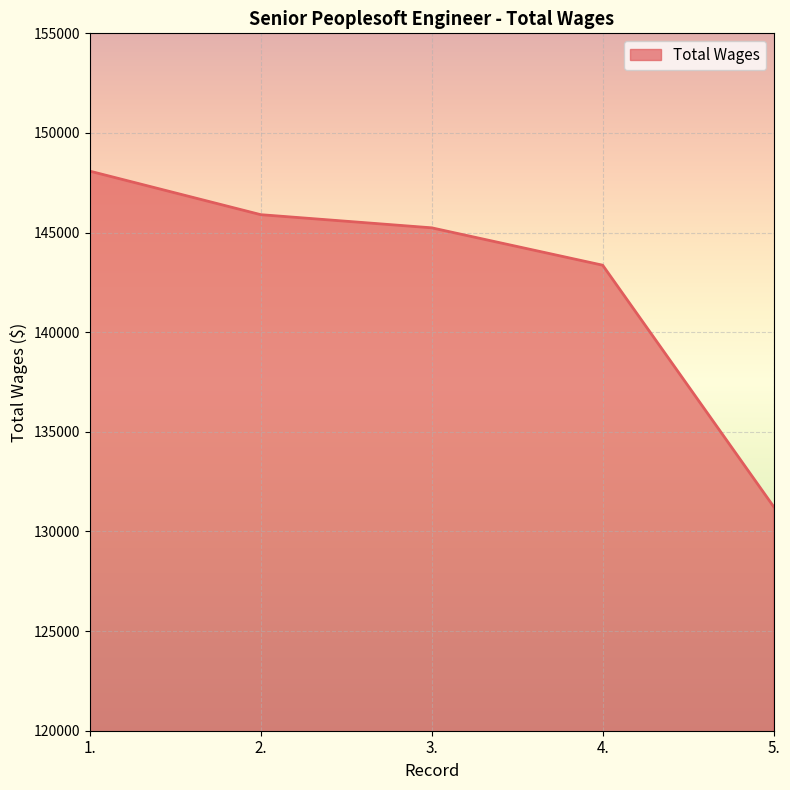

What is the maximum value shown in the chart?

148084